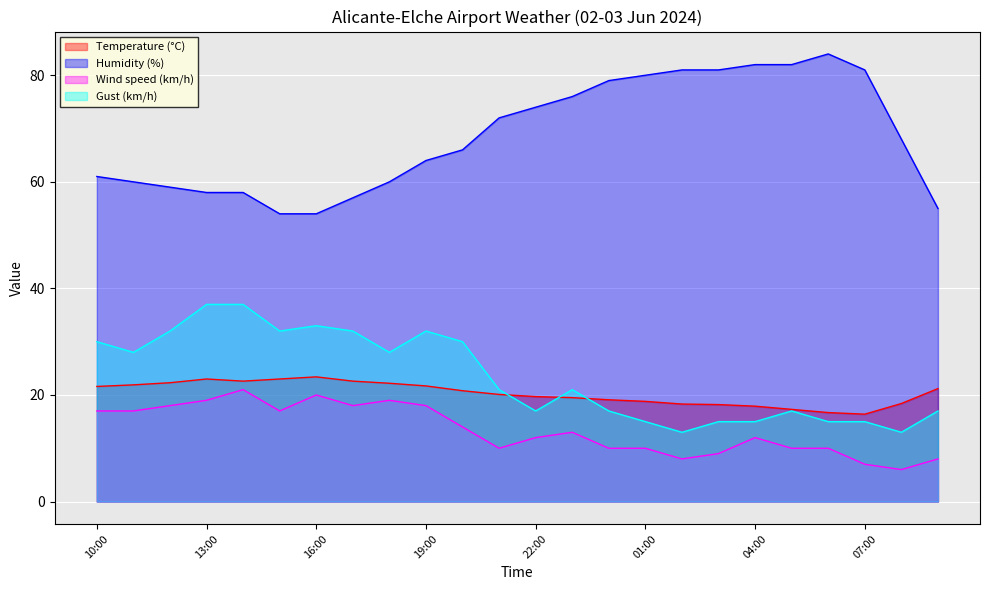

What is the difference between the second highest and second lowest values in the Wind speed (km/h) series?

13.0